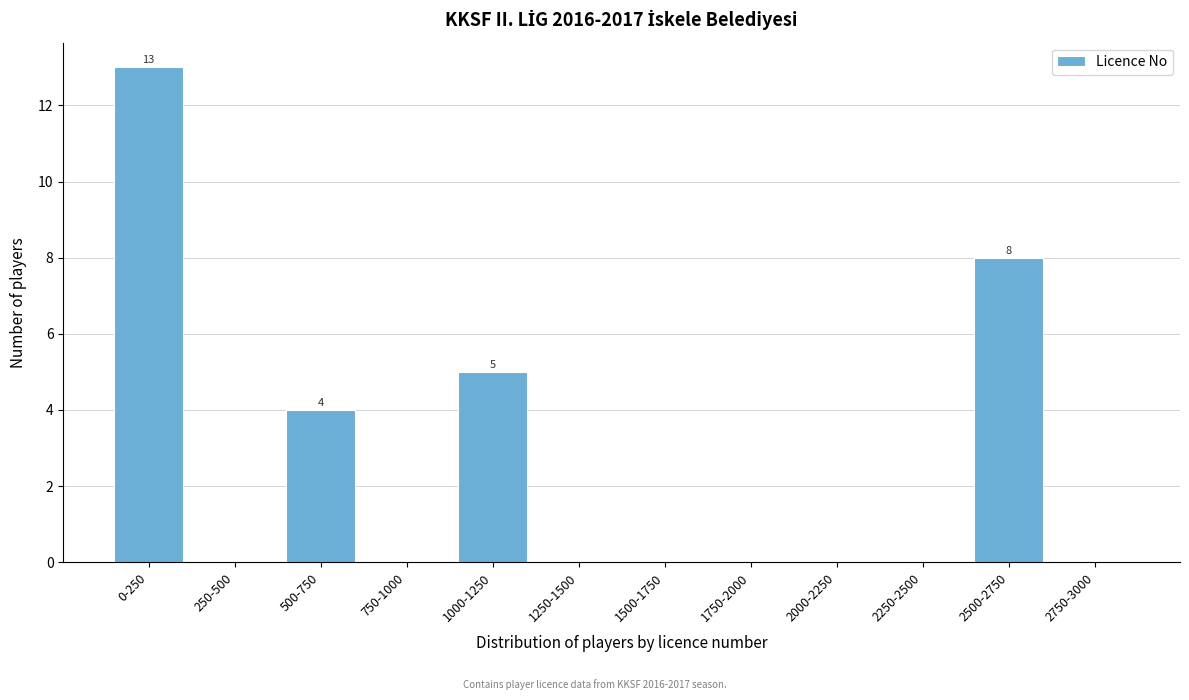

Reading left to right, transcribe all the data shown in this chart.

0-250=13	250-500=0	500-750=4	750-1000=0	1000-1250=5	1250-1500=0	1500-1750=0	1750-2000=0	2000-2250=0	2250-2500=0	2500-2750=8	2750-3000=0